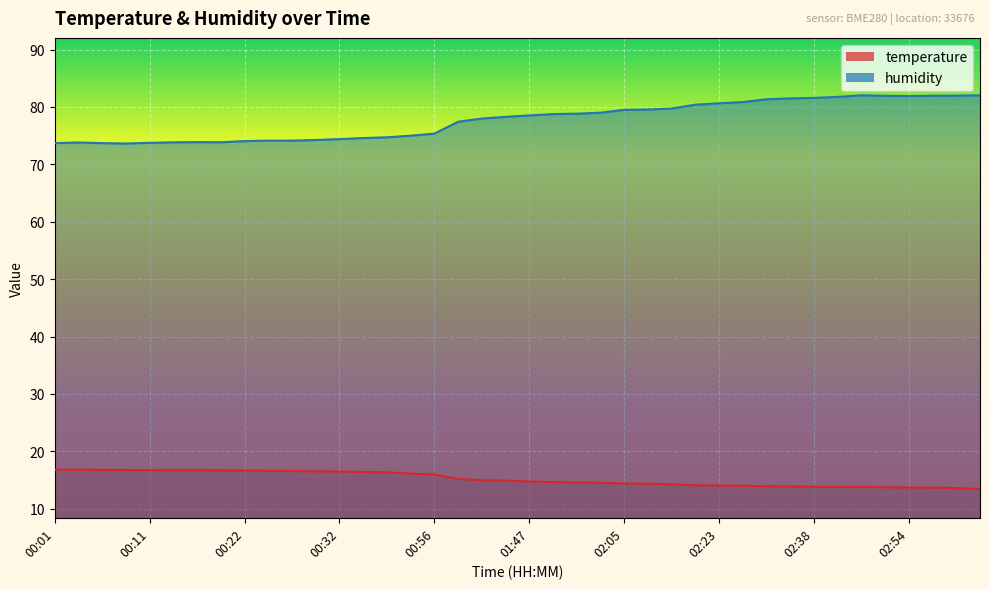

Between 01:47 and 01:53, which is larger?

01:47